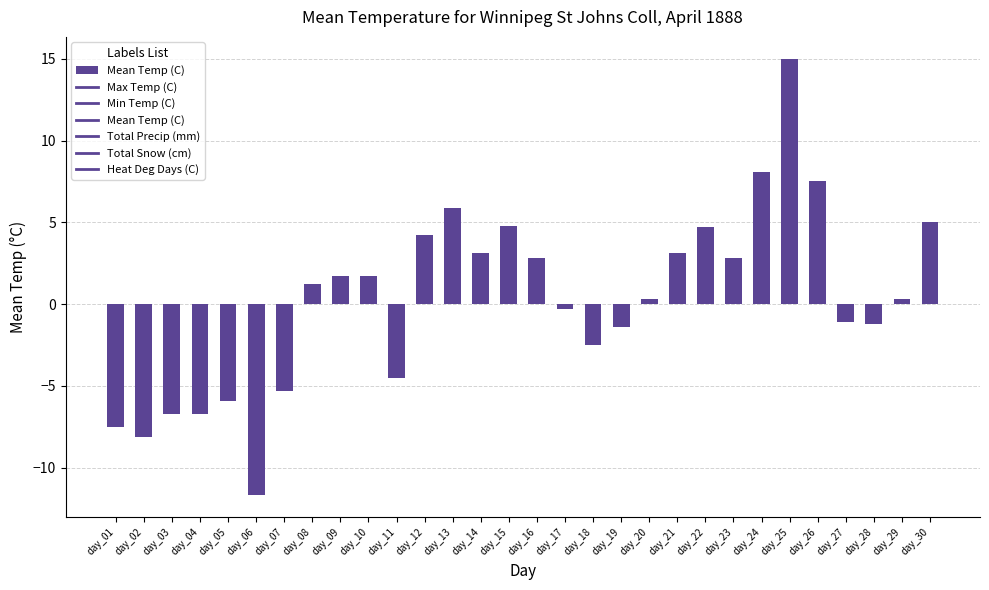

True or false: the data shows -2.6 at day_03.

False